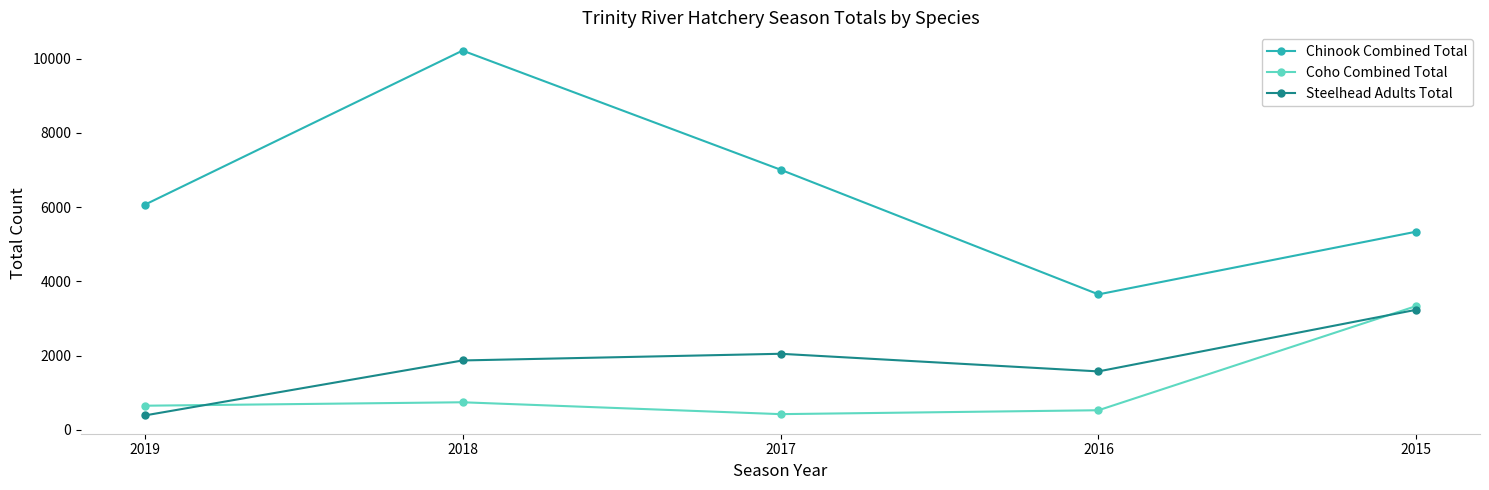

What is the total value across all series at 2015?

11914